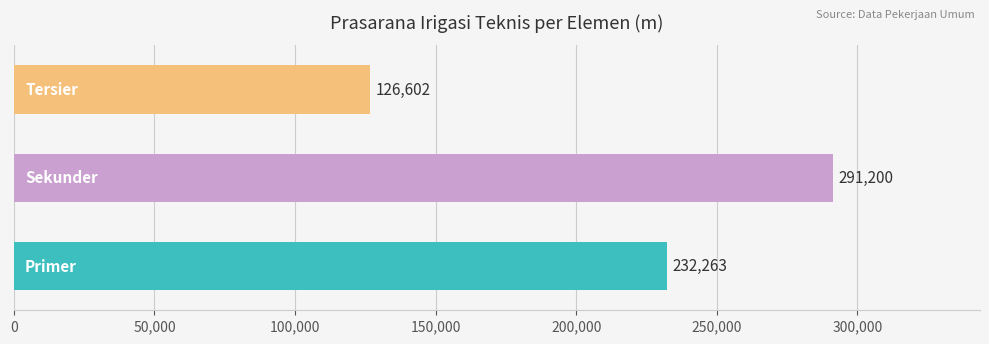

Count the values in the range 126602 to 291200.

3